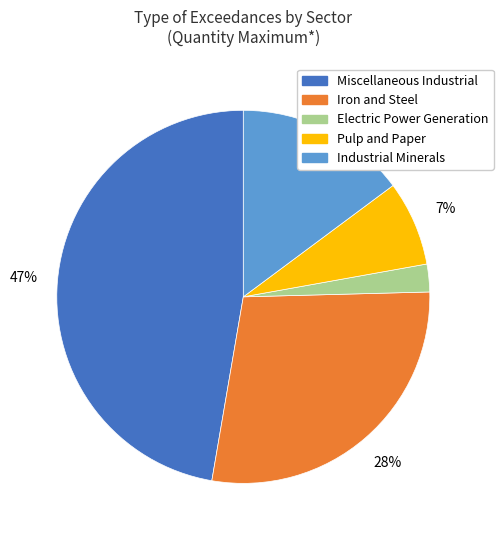

Is there a majority slice in this chart?

No